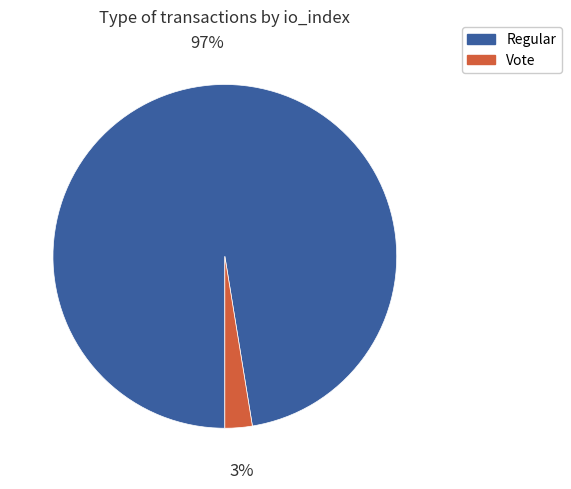

To the nearest percent, what is the average slice percentage?

50%